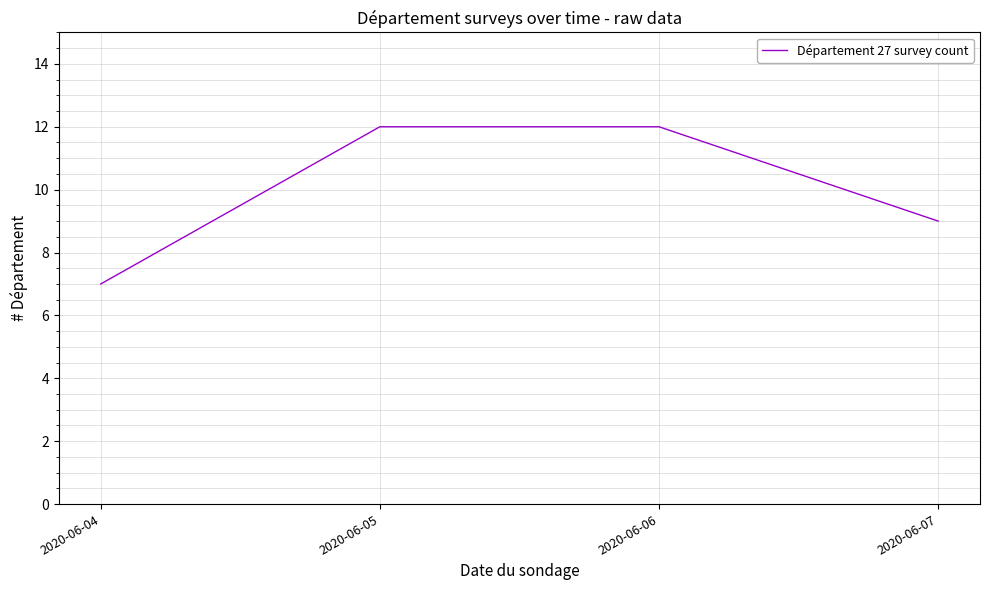

What is the difference between the second highest and second lowest values?

3